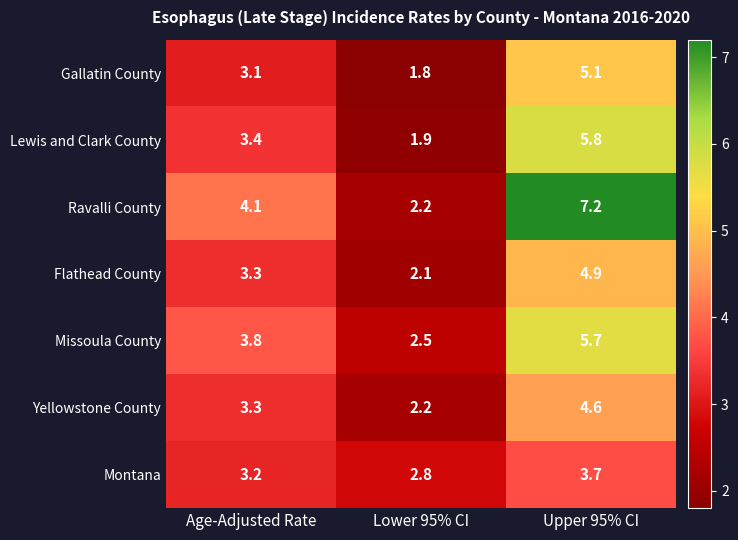

Reading left to right, what are all the values shown in this chart?

Gallatin County: 3.1	1.8	5.1
Lewis and Clark County: 3.4	1.9	5.8
Ravalli County: 4.1	2.2	7.2
Flathead County: 3.3	2.1	4.9
Missoula County: 3.8	2.5	5.7
Yellowstone County: 3.3	2.2	4.6
Montana: 3.2	2.8	3.7